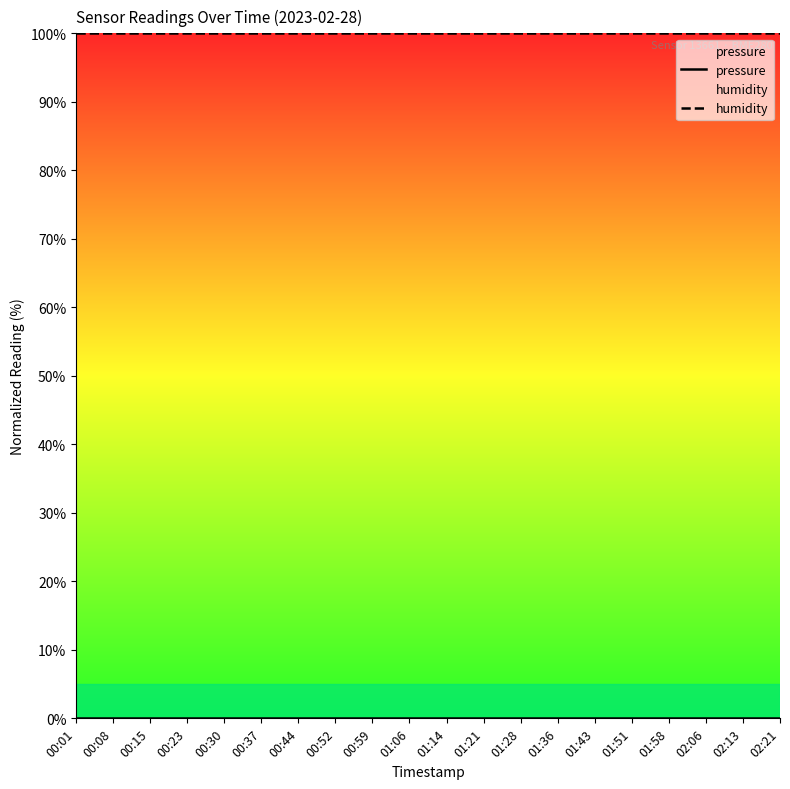

Count the number of data series in this chart.

2